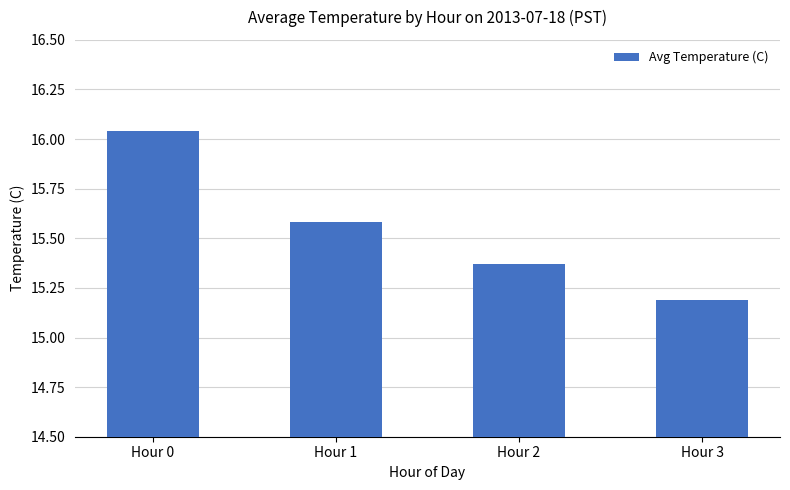

What is the difference between the second highest and second lowest values?

0.2